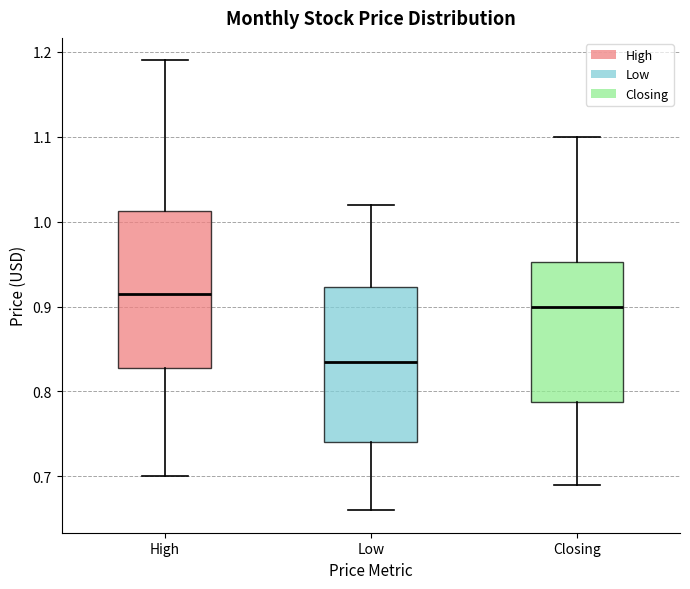

Where does the upper whisker of the box for Closing end on the y-axis? The values are not printed on the chart, so give them approximately, as read against the axis.

1.10